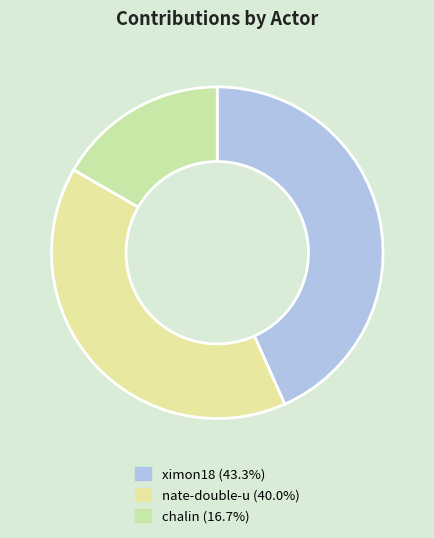

The ximon18 slice represents 43% of the pie. True or false?

True